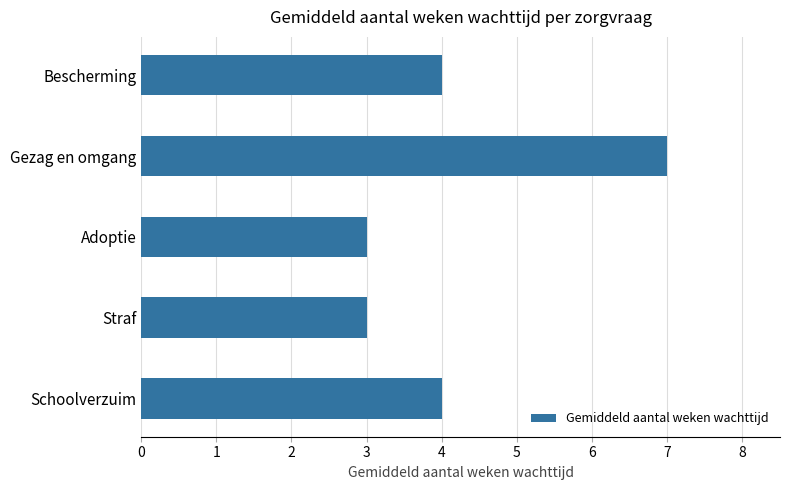

Count the number of categories in the chart.

5